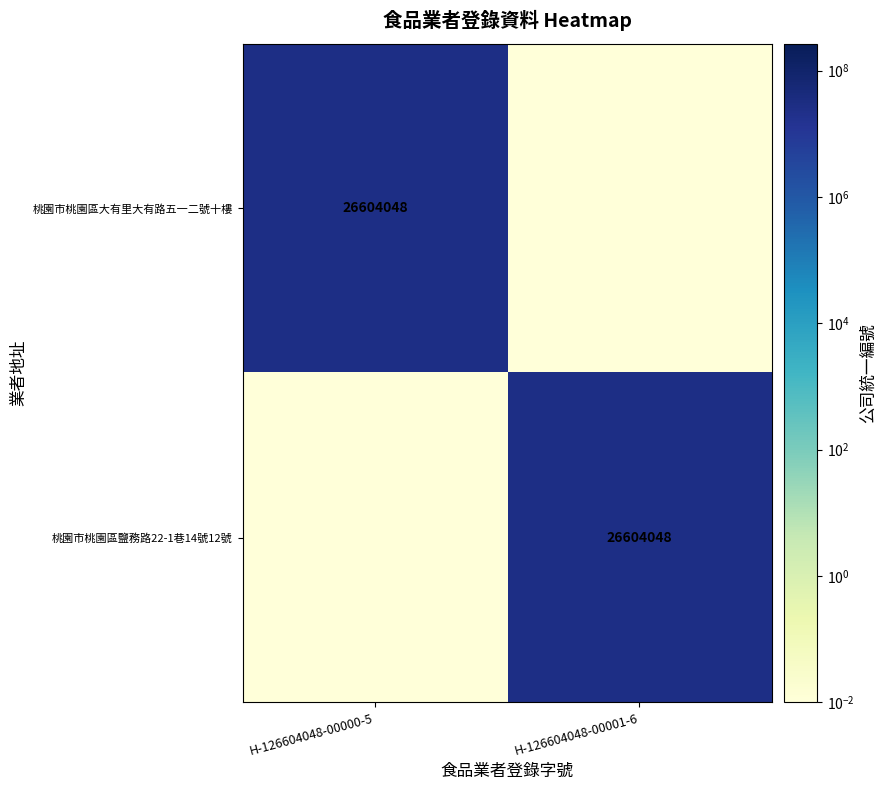

The 桃園市桃園區大有里大有路五一二號十樓 series shows 26604048.0 at H-126604048-00000-5. True or false?

True